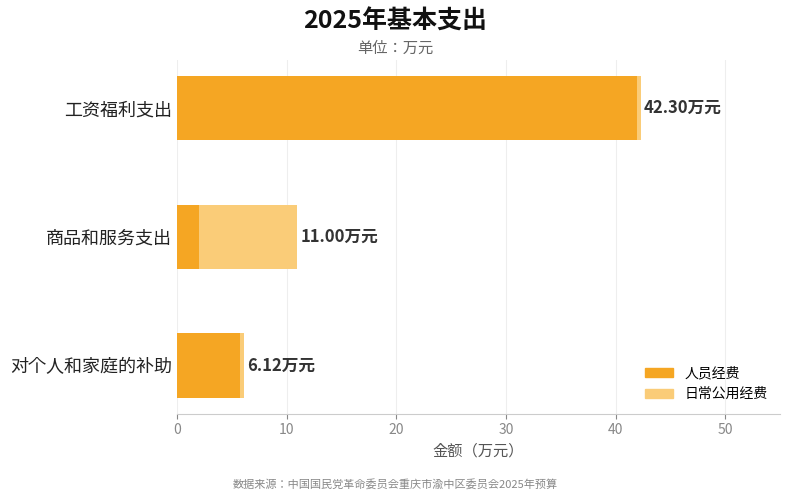

At which label does 人员经费 reach its peak?

工资福利支出